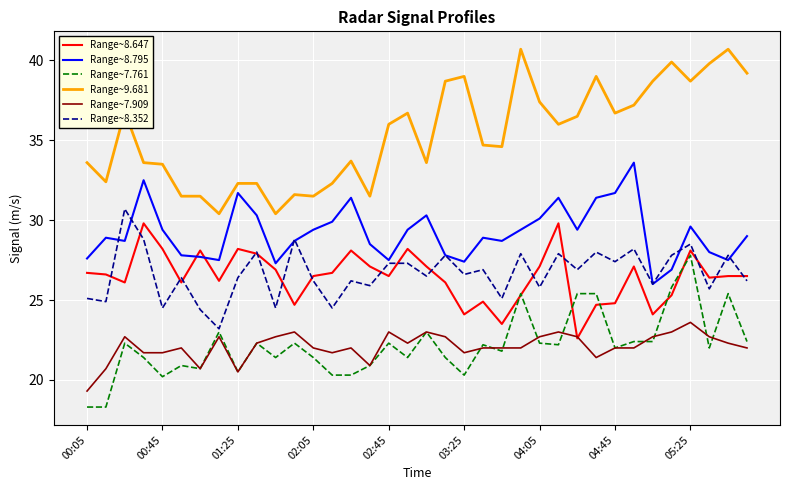

What is the minimum value shown in the chart?

18.3